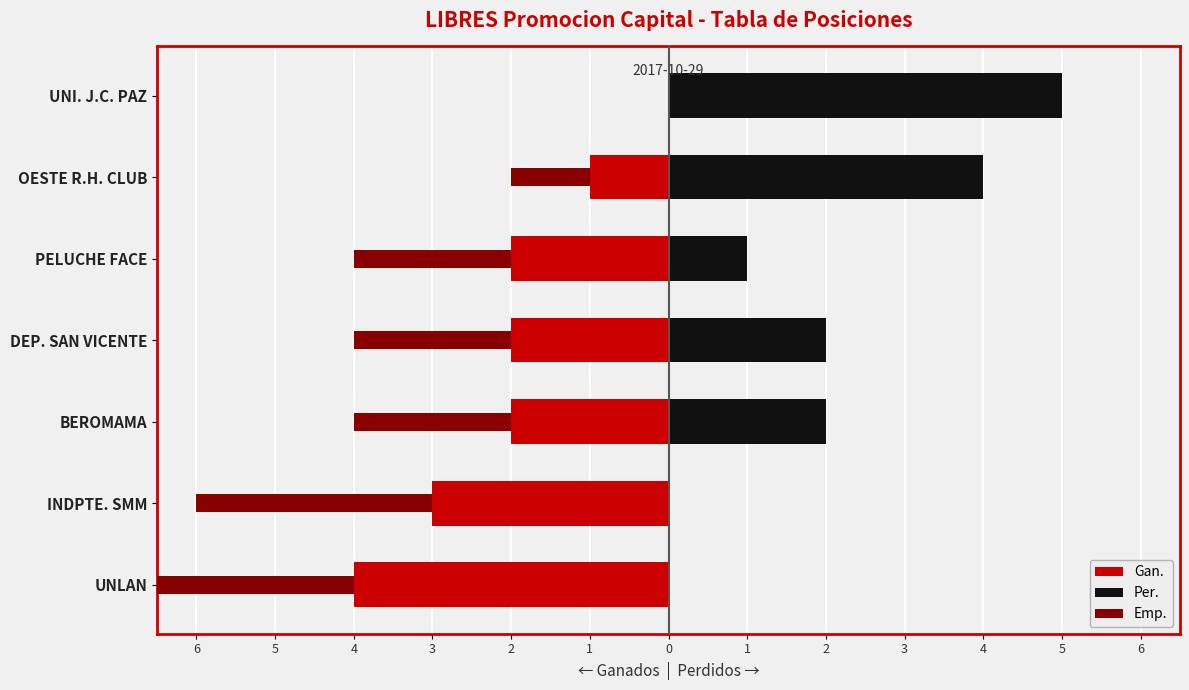

The value of Gan. at 3 is -2.0. True or false?

True